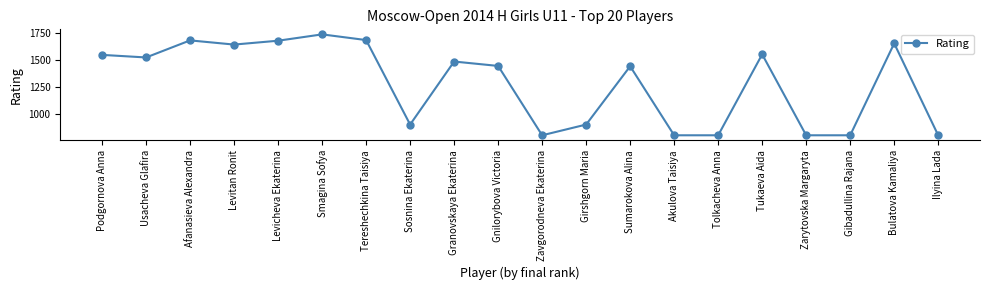

Is it true that the value at Gnilorybova Victoria is 849?

False